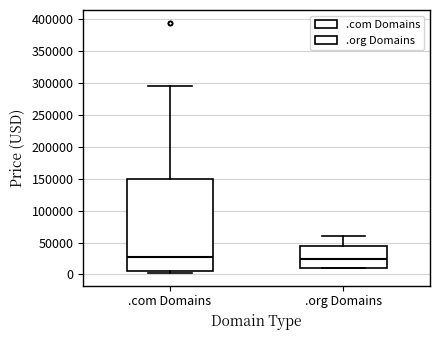

Where does the median line of the box for .com Domains sit on the y-axis? The values are not printed on the chart, so give them approximately, as read against the axis.

25000